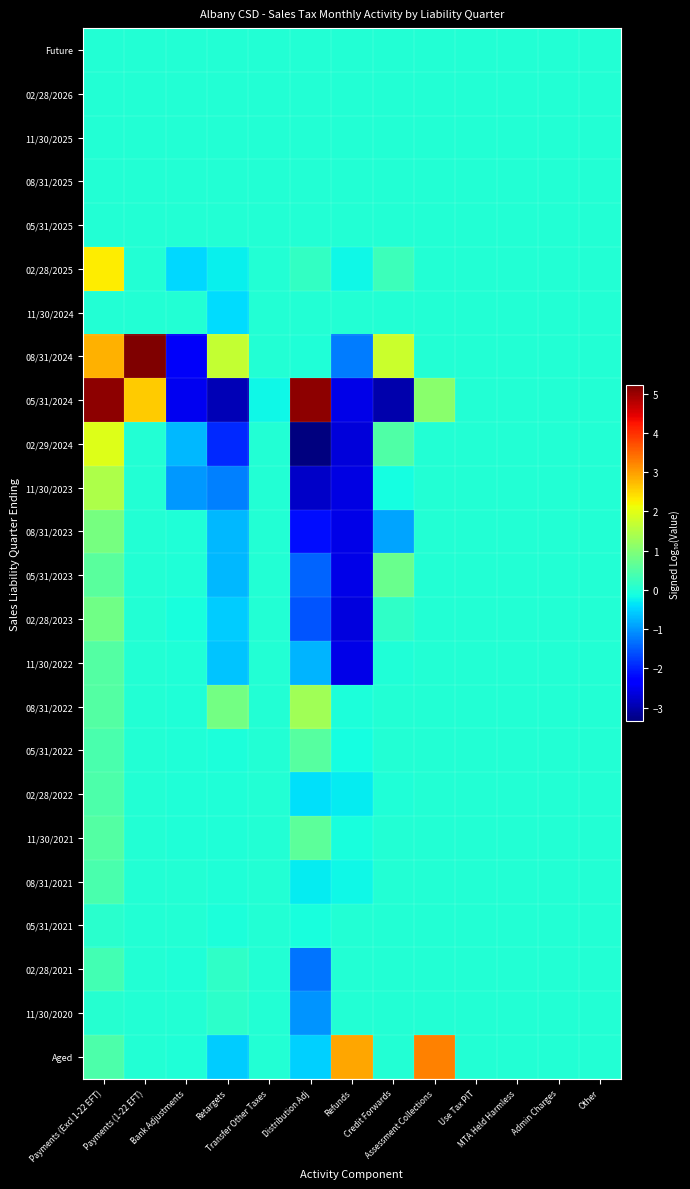

Which series has the largest range (max minus min)?

05/31/2024